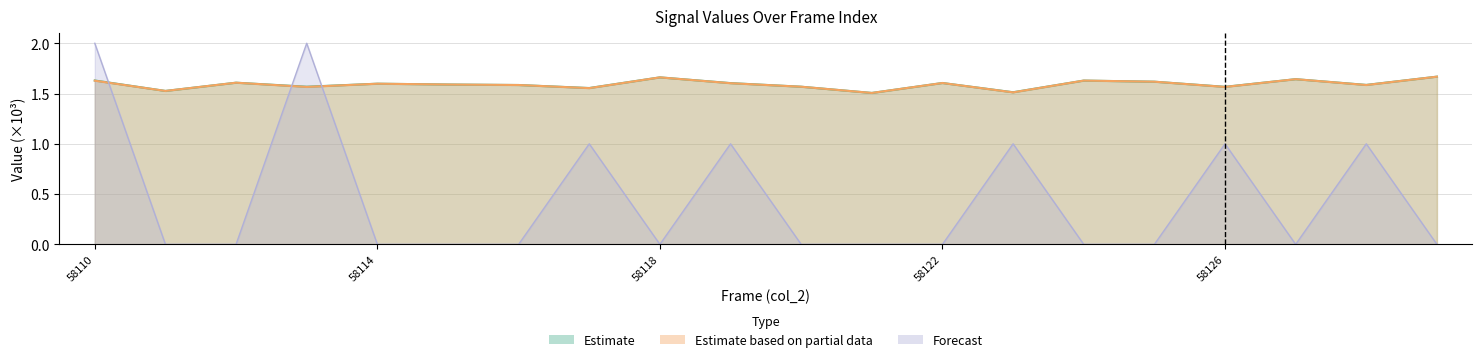

How many lines are shown in the chart?

3